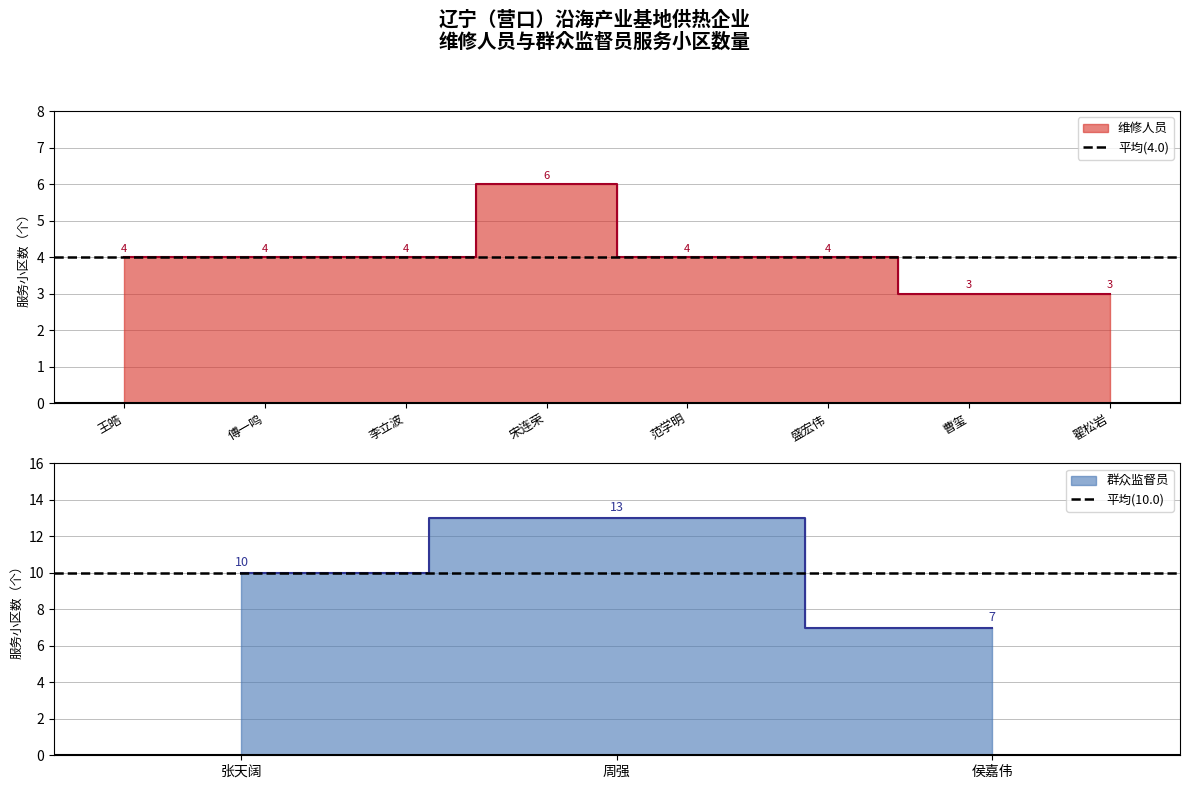

What is the approximate value of 平均(4.0) at 傅一鸣?

4